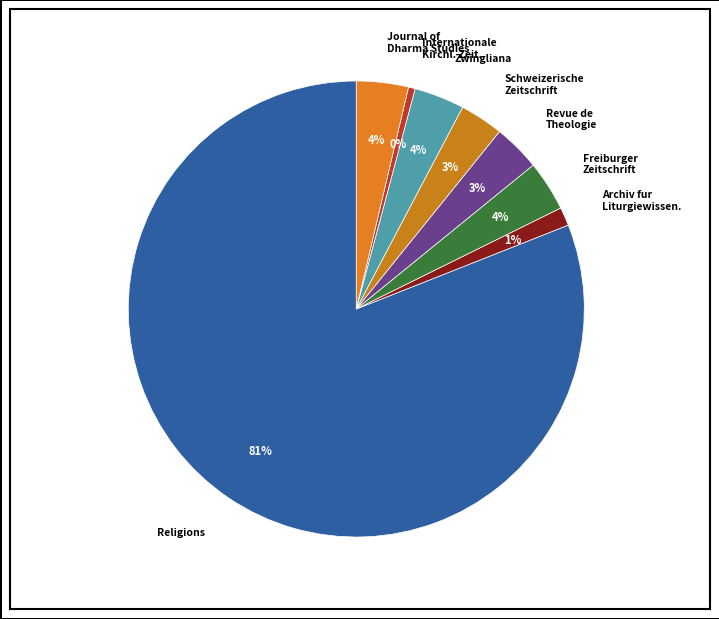

Is the sum of Journal of Dharma Studies and Revue de Theologie greater than half?

No